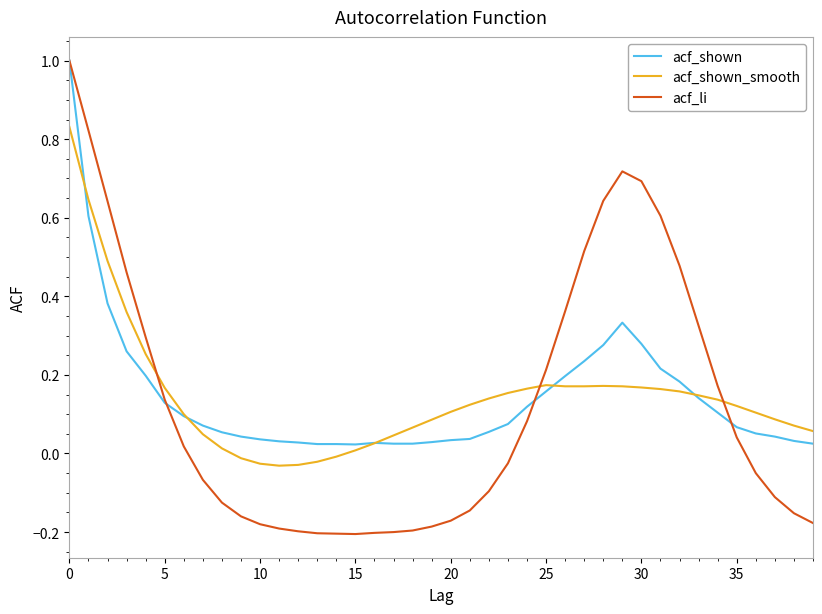

Which series has the widest spread of values?

acf_li